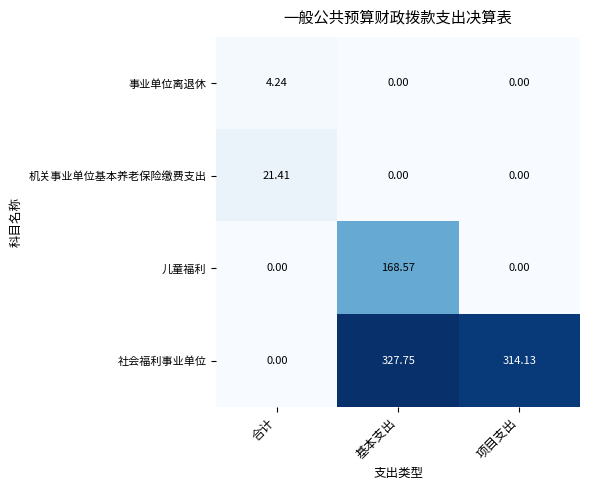

At which label does 事业单位离退休 reach its peak?

合计